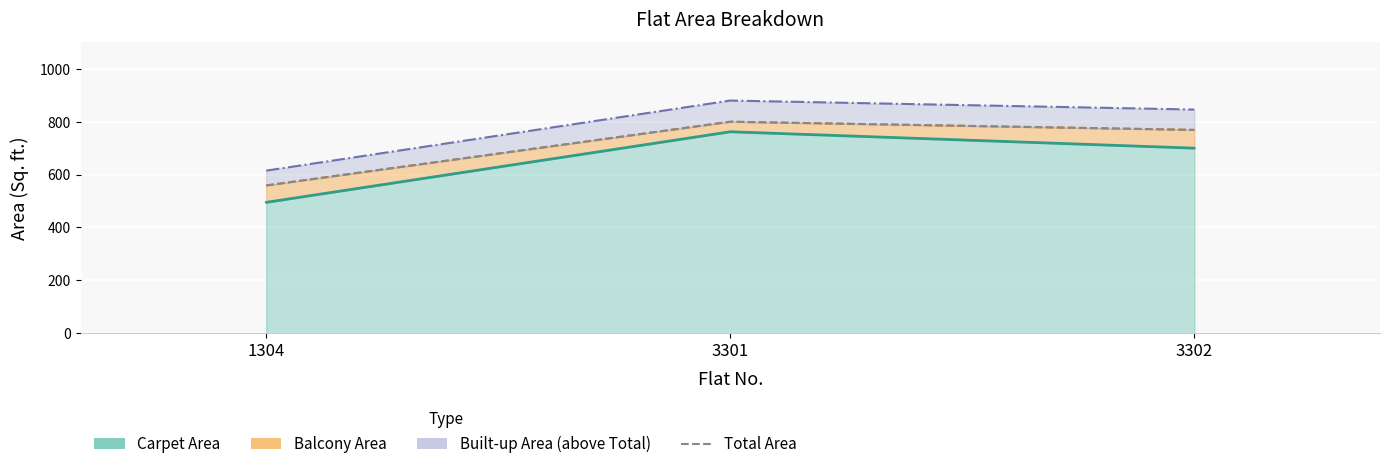

What is the change in value from 1304 to 3302?

+210